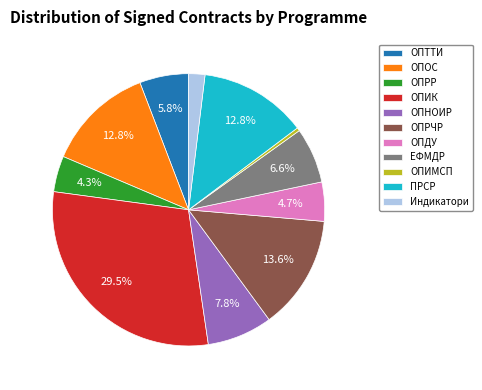

What is the largest slice in the pie chart?

ОПИК